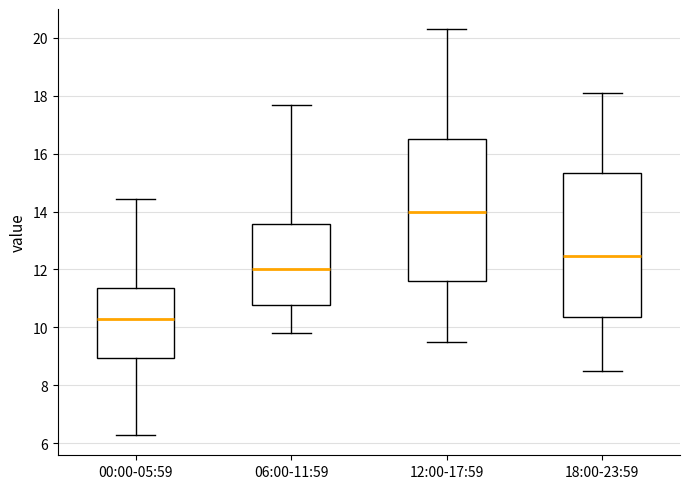

Reading left to right, read every box against the y-axis: the position of its median line, the range the box covers, and the ends of its whiskers. The values are not printed on the chart, so give them approximately, as read against the axis.

00:00-05:59: median 10.2, box 9.0 to 11.4, whiskers 6.2 to 14.4
06:00-11:59: median 12.0, box 10.8 to 13.6, whiskers 9.8 to 17.6
12:00-17:59: median 14.0, box 11.6 to 16.6, whiskers 9.6 to 20.4
18:00-23:59: median 12.4, box 10.4 to 15.4, whiskers 8.6 to 18.2